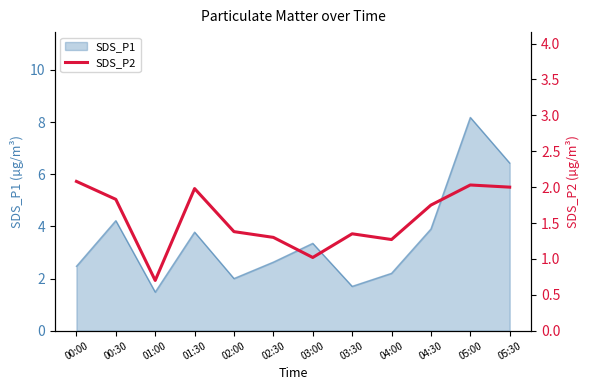

The chart shows a value of 1.3 at 02:30. True or false?

True